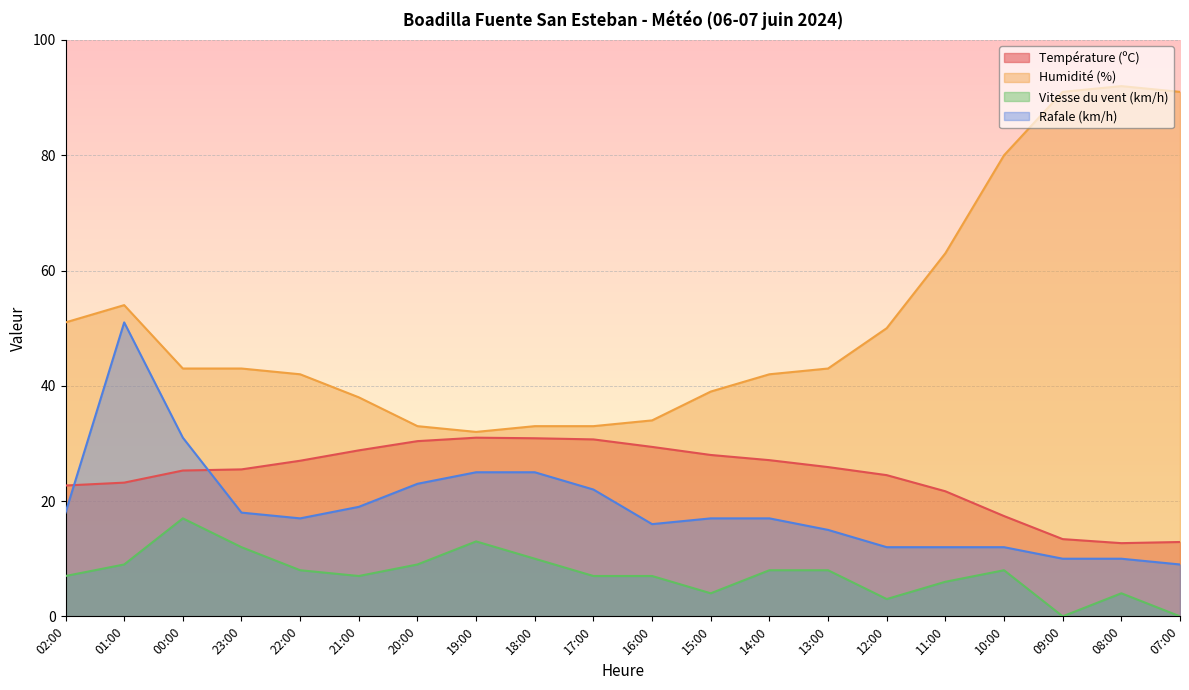

At which label is Vitesse du vent (km/h) closest to 8?

22:00